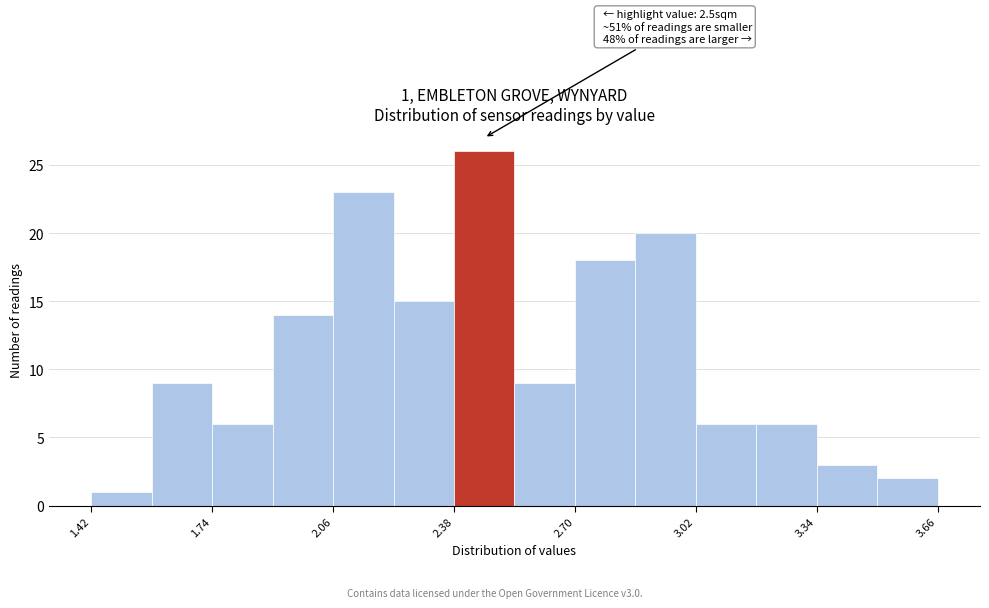

Around what value on the x-axis is the tallest bar? Give the approximate position of its centre, as read against the axis.

2.45